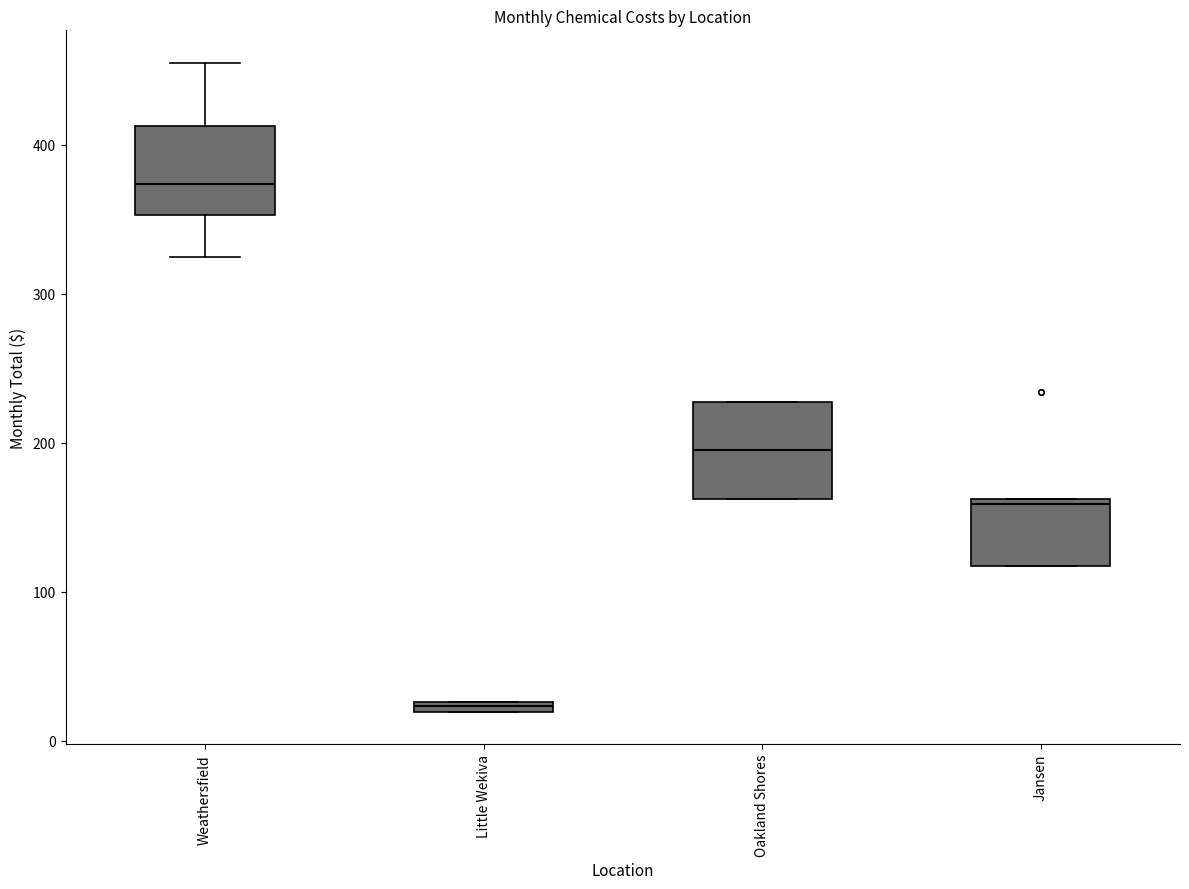

Where is the upper edge of the box for Little Wekiva on the y-axis? The values are not printed on the chart, so give them approximately, as read against the axis.

30